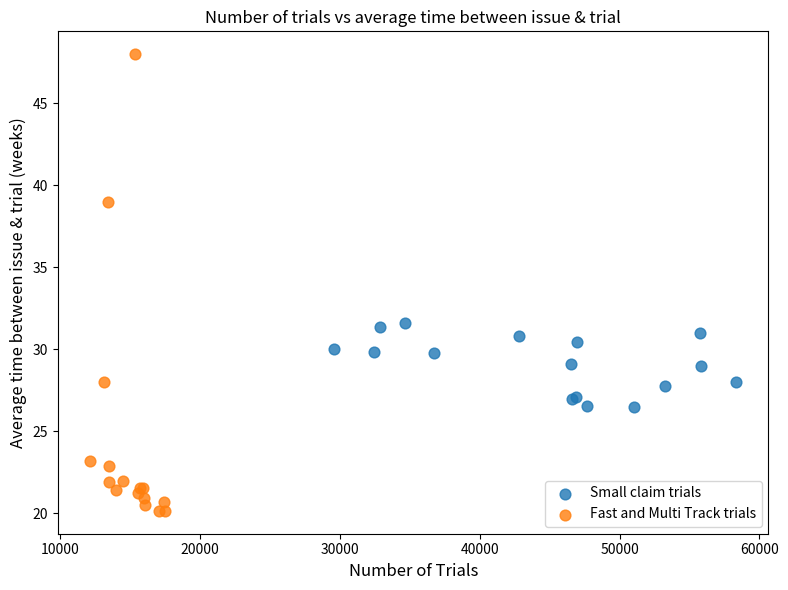

Which series contains the lowest Y value?

Fast and Multi Track trials